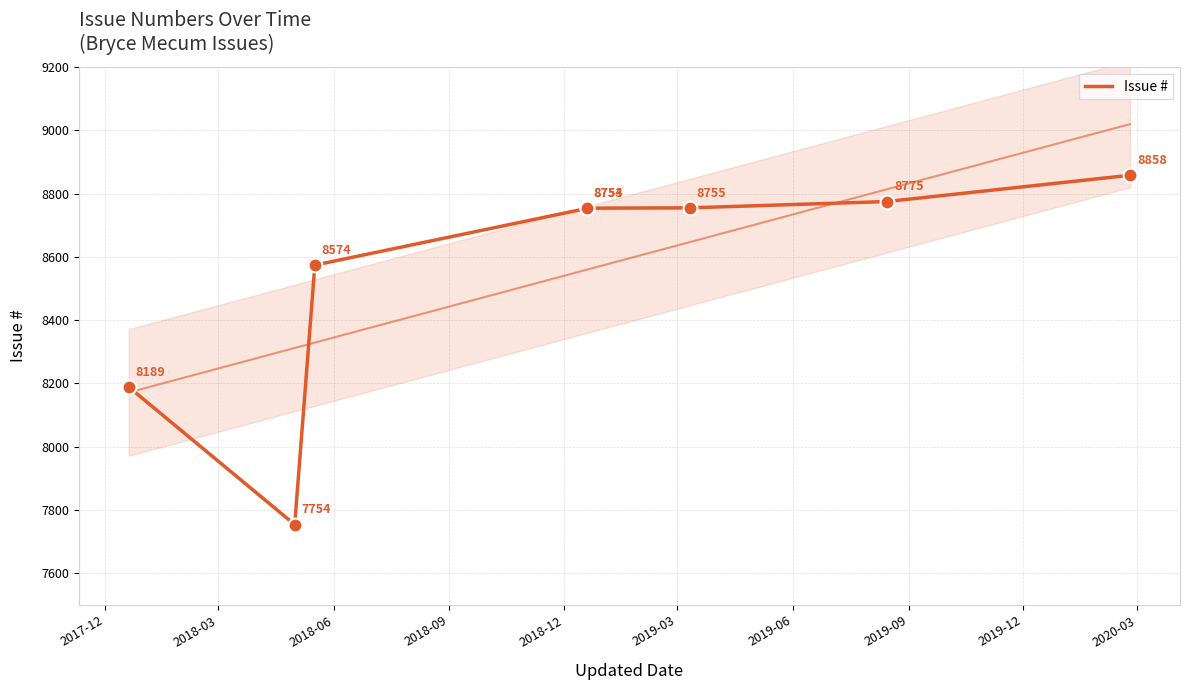

What is the change in value from 2017-12 to 2019-09?

+669